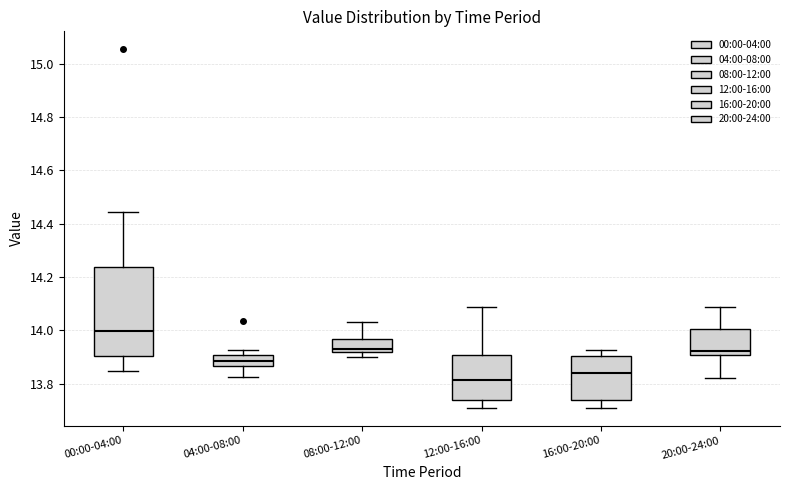

Comparing the boxes themselves (not the whiskers), which one is the tallest?

00:00-04:00